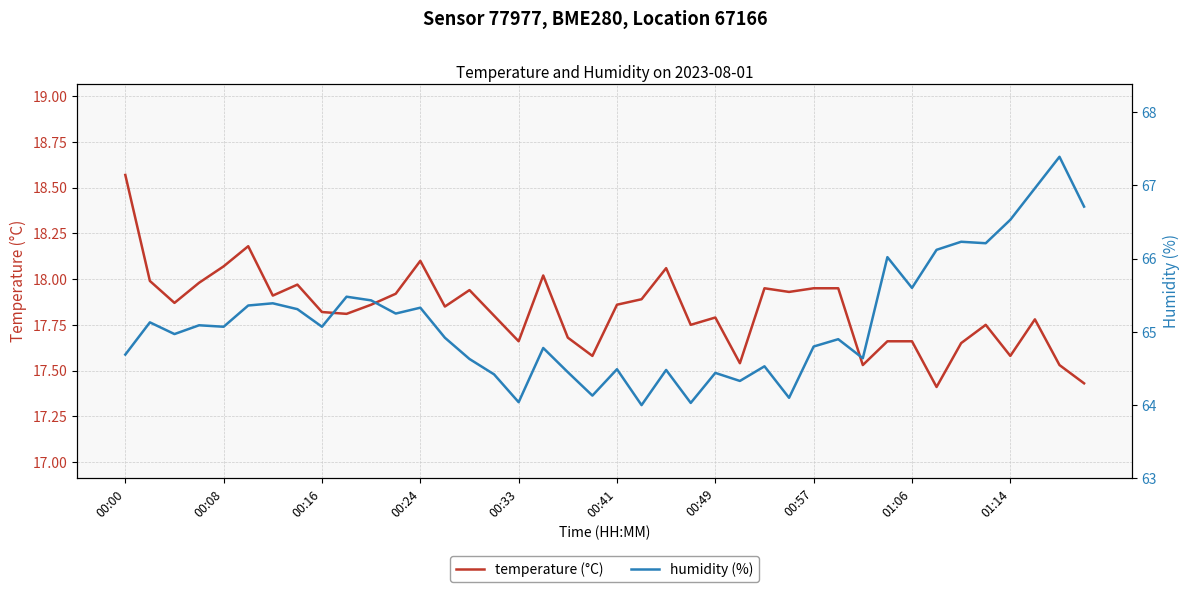

Reading right to left, what are all the values shown in this chart?

temperature (°C): 17.4	17.5	17.8	17.6	17.8	17.6	17.4	17.7	17.7	17.5	17.9	17.9	17.9	17.9	17.5	17.8	17.8	18.1	17.9	17.9	17.6	17.7	18.0	17.7	17.8	17.9	17.9	18.1	17.9	17.9	17.8	17.8	18.0	17.9	18.2	18.1	18.0	17.9	18.0	18.6
humidity (%): 66.7	67.4	67.0	66.5	66.2	66.2	66.1	65.6	66.0	64.6	64.9	64.8	64.1	64.5	64.3	64.4	64.0	64.5	64.0	64.5	64.1	64.5	64.8	64.0	64.4	64.6	64.9	65.3	65.2	65.4	65.5	65.1	65.3	65.4	65.4	65.1	65.1	65.0	65.1	64.7